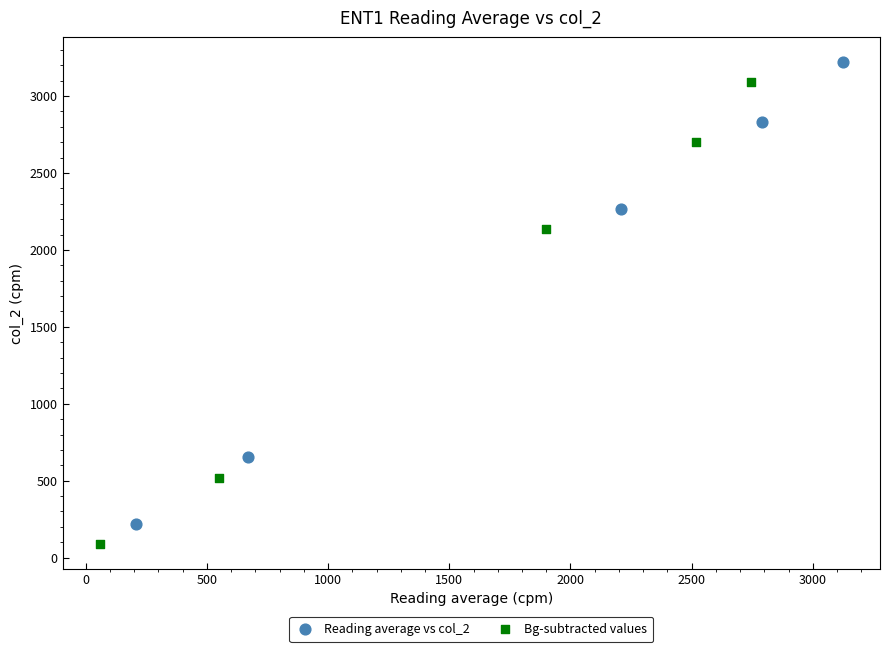

Which series contains the highest Y value?

Reading average vs col_2